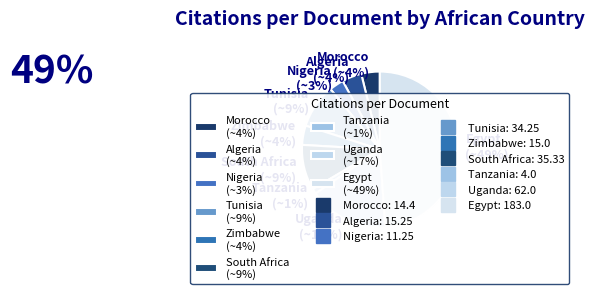

What is the smallest slice in the pie chart?

Tanzania